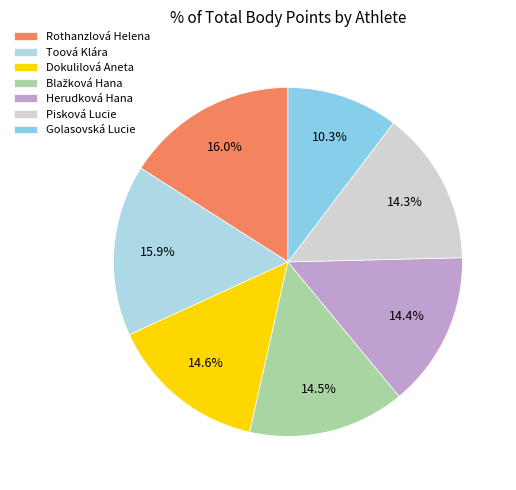

The Toová Klára slice represents 16% of the pie. True or false?

True